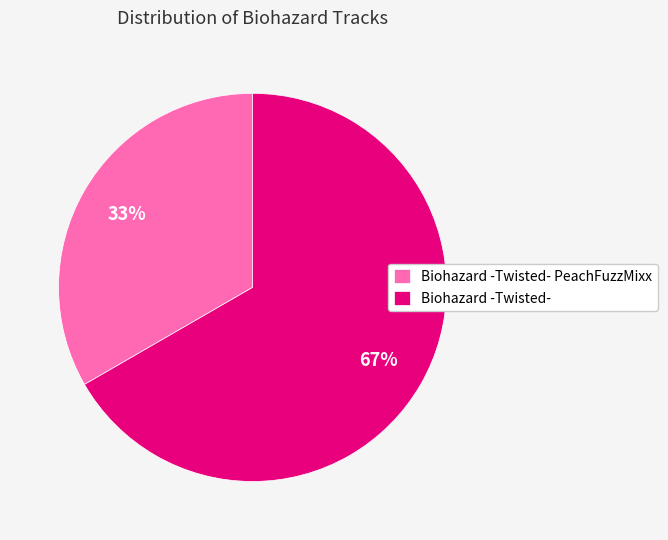

Which category has the biggest portion of the pie?

Biohazard -Twisted-